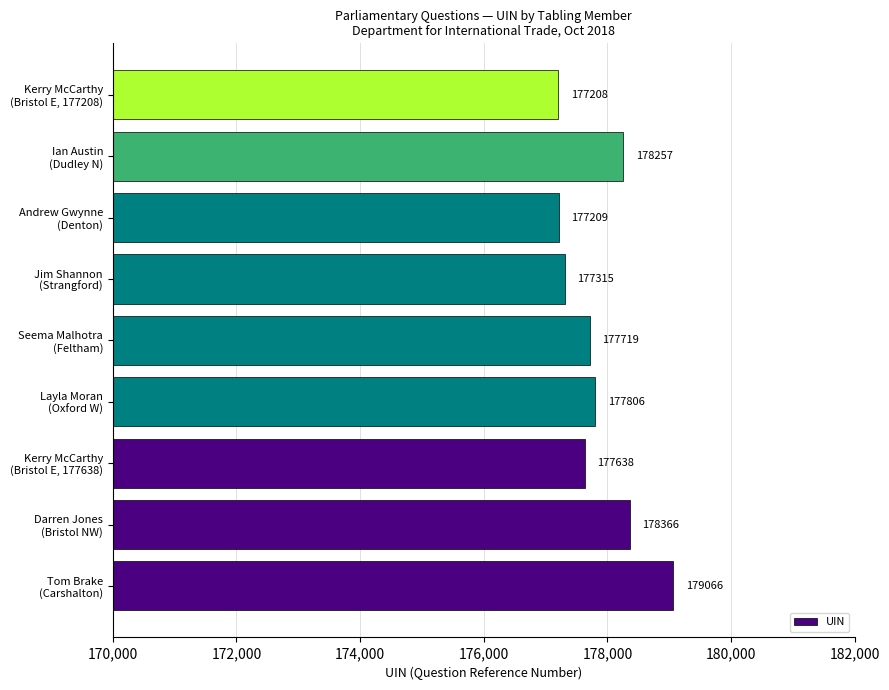

Reading bottom to top, extract all data points from this chart.

179066	178366	177638	177806	177719	177315	177209	178257	177208